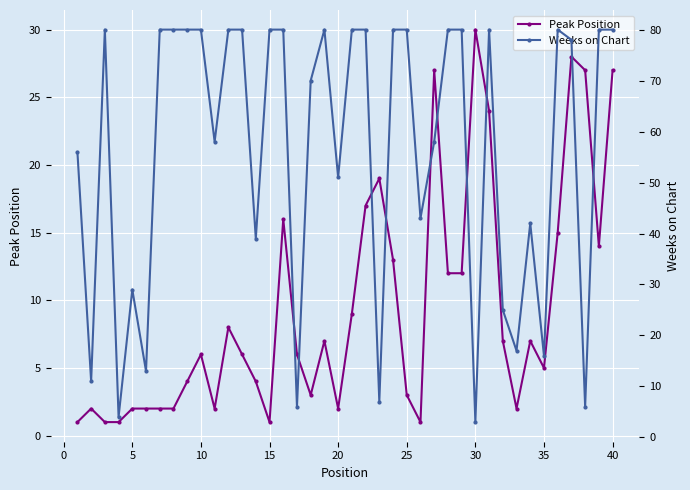

How many lines are shown in the chart?

2